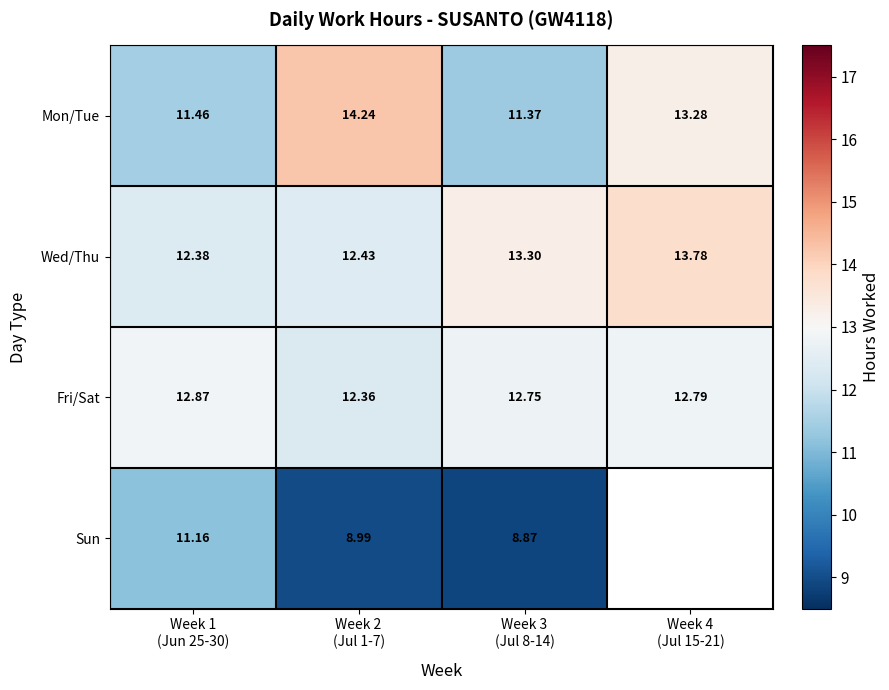

What is the sum of the Mon/Tue values at Week 3 (Jul 8-14) and Week 1 (Jun 25-30)?

22.8